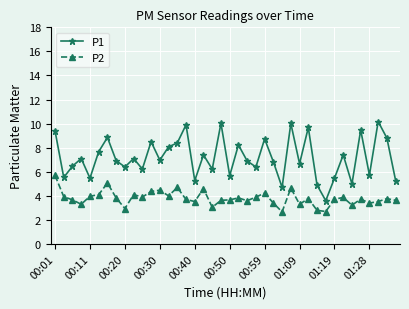

List the series in order of their overall mean, lowest first.

P2, P1